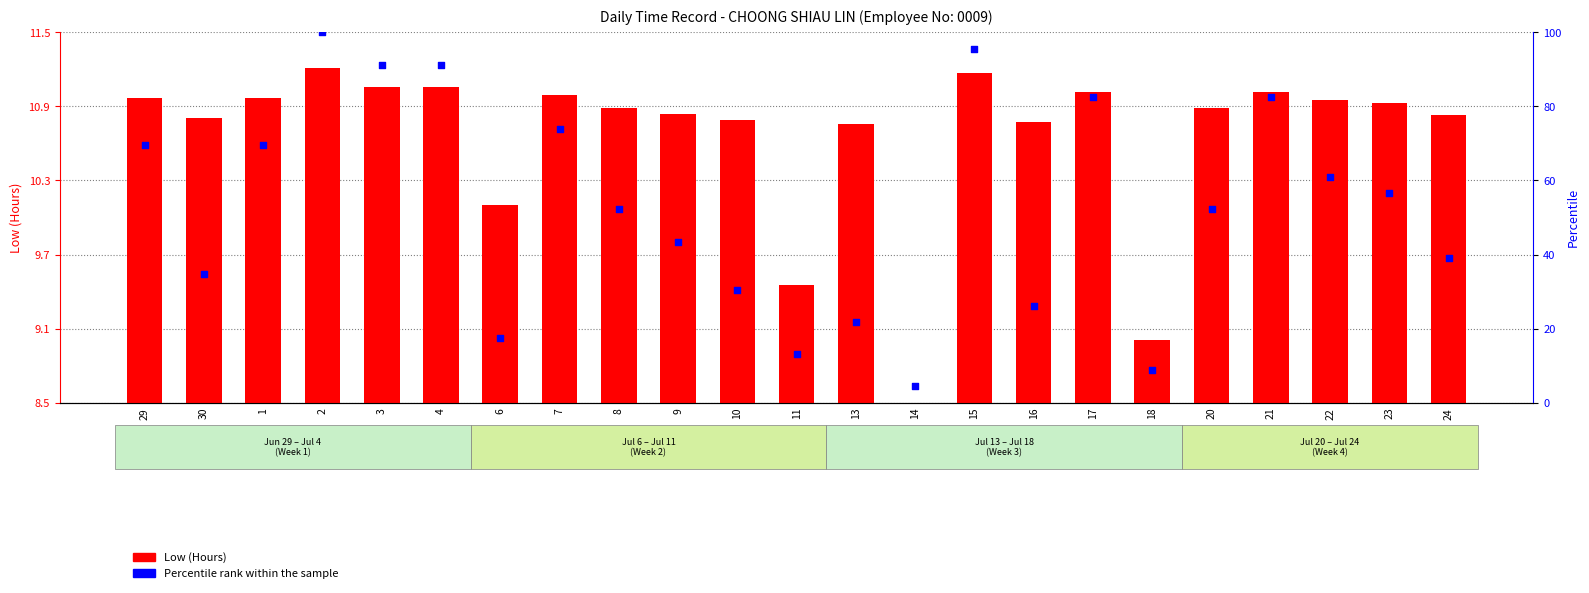

Which series reaches the maximum Y coordinate?

Percentile rank within the sample